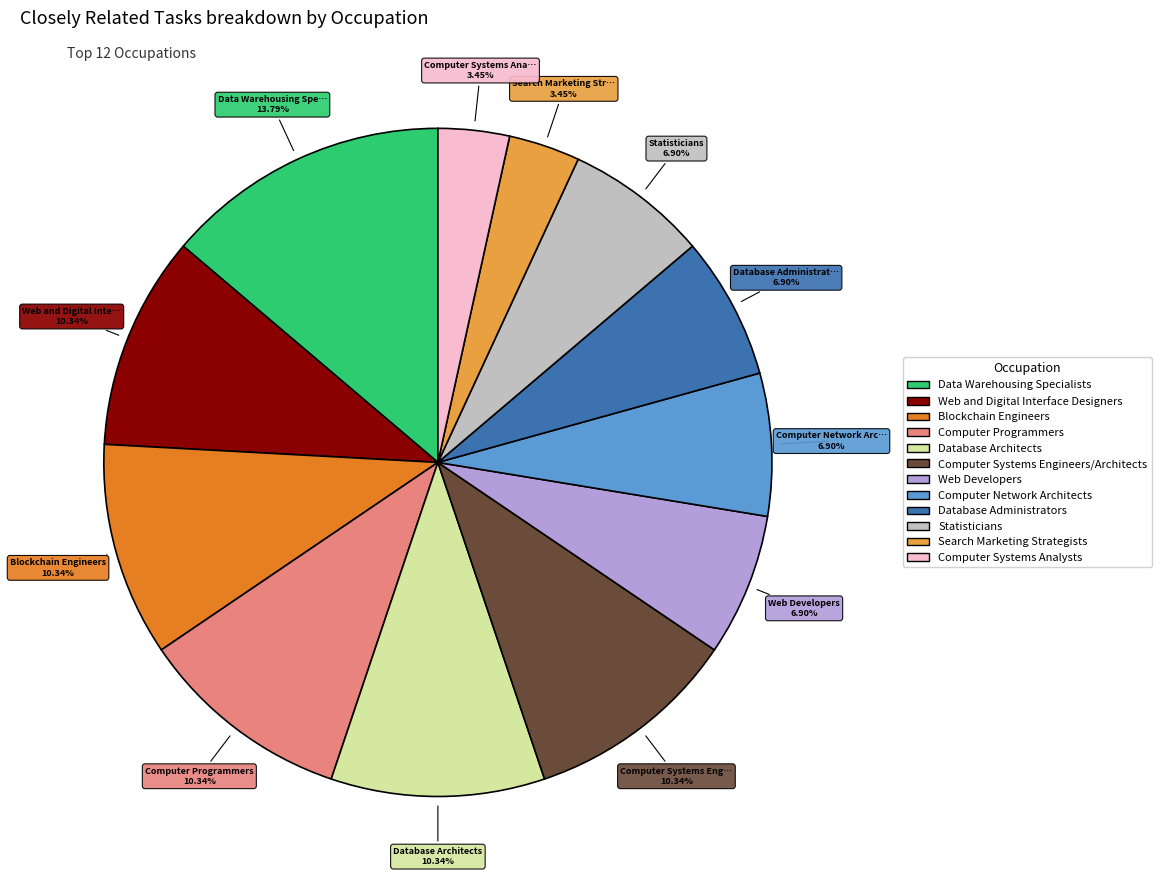

To the nearest percent, what percentage of the pie is Computer Programmers?

10%